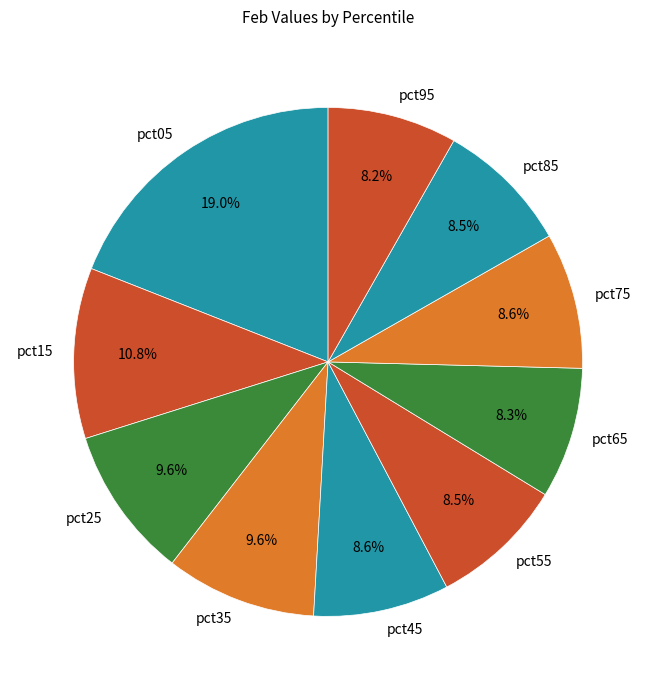

To the nearest percent, what portion does pct95 represent?

8%